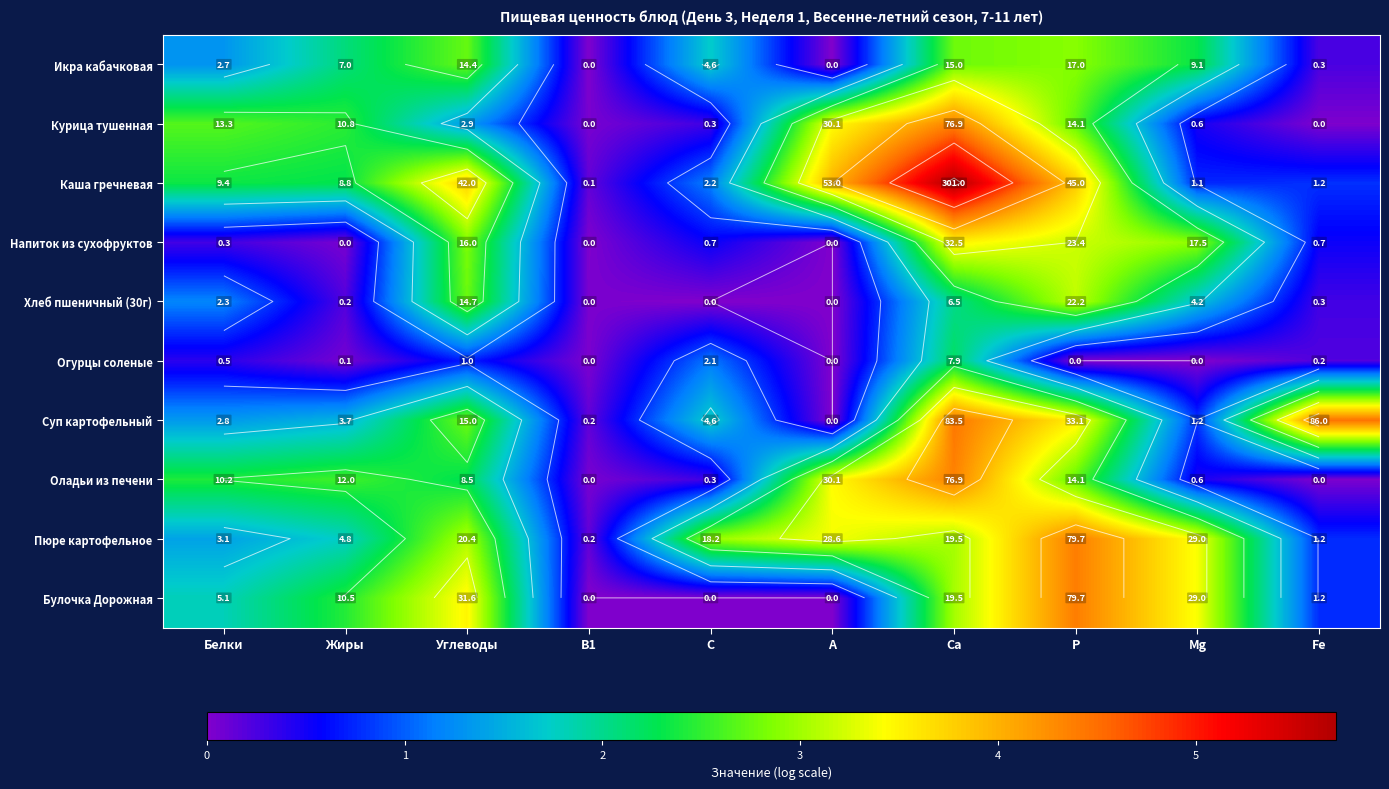

At Mg, list the series in order from largest to smallest.

Пюре картофельное, Булочка Дорожная, Напиток из сухофруктов, Икра кабачковая, Хлеб пшеничный (30г), Суп картофельный, Каша гречневая, Курица тушенная, Оладьи из печени, Огурцы соленые